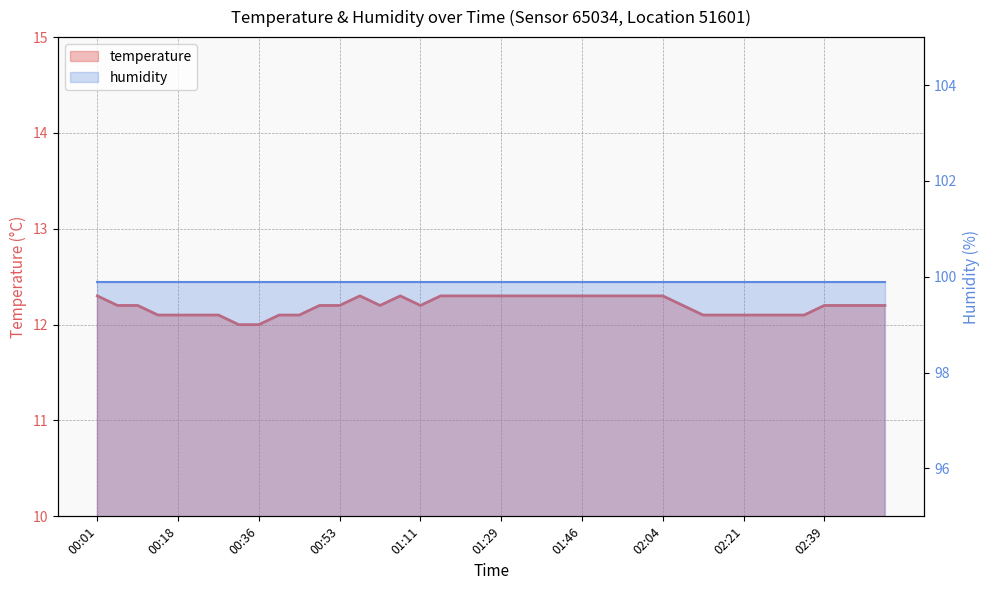

At how many categories does at least one series exceed 22?

40